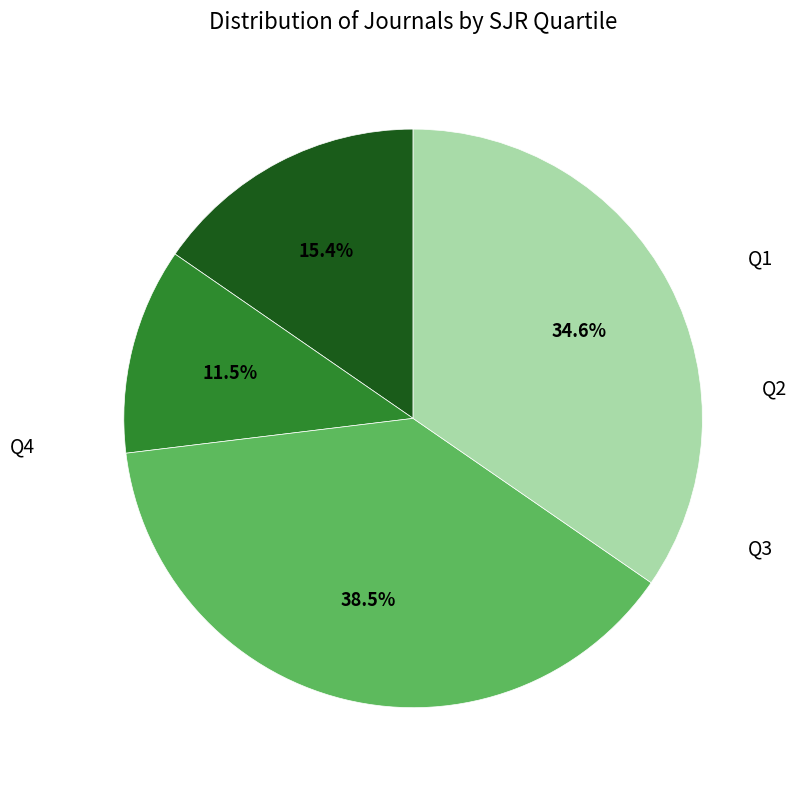

To the nearest percent, what is the difference between the largest and smallest slice percentages?

27%